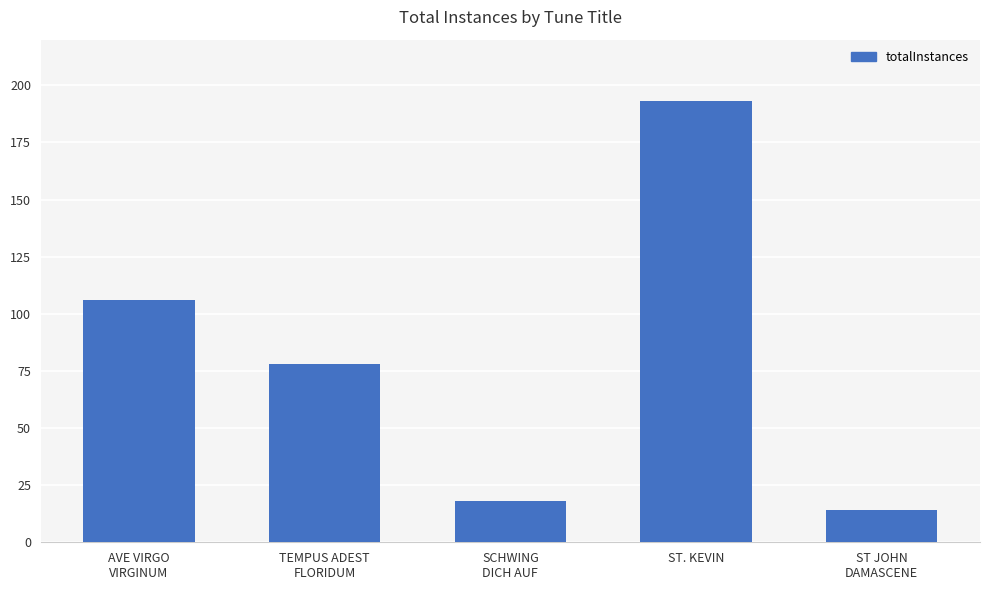

At which category does the chart reach its peak across all series?

ST. KEVIN